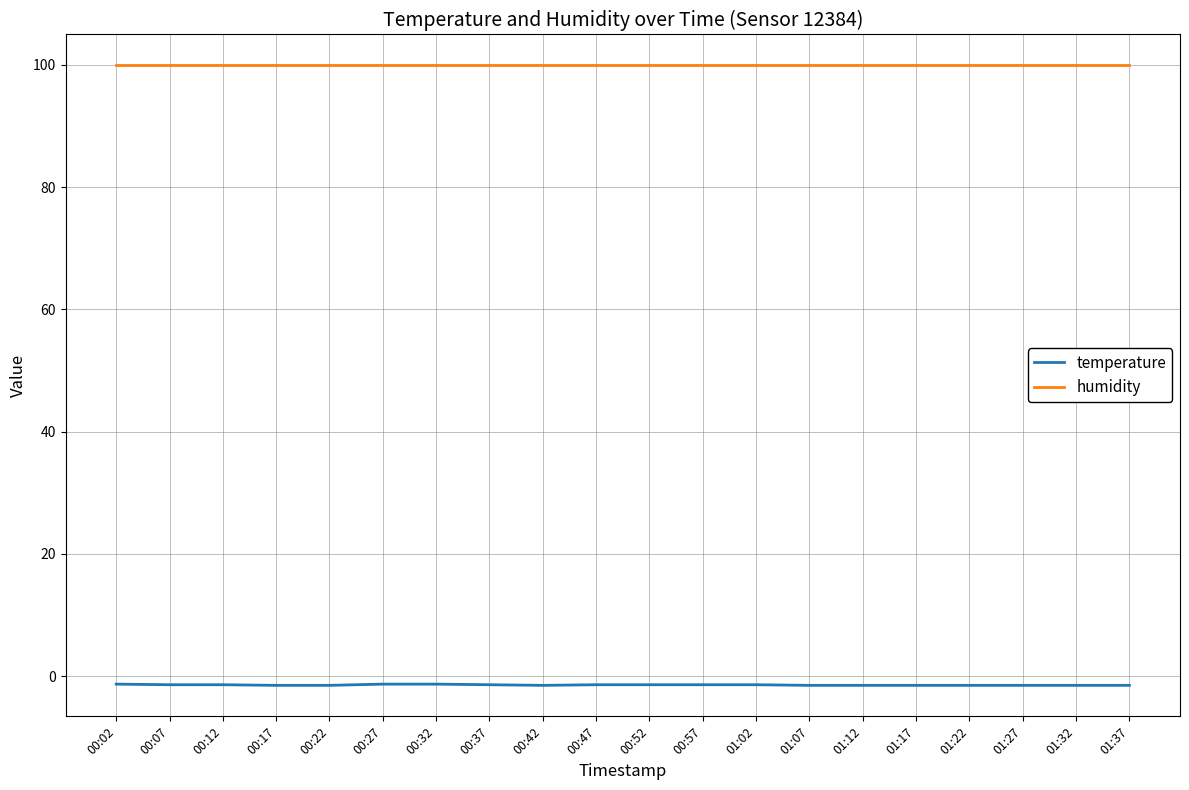

Rank the series by their maximum value, from highest to lowest.

humidity, temperature